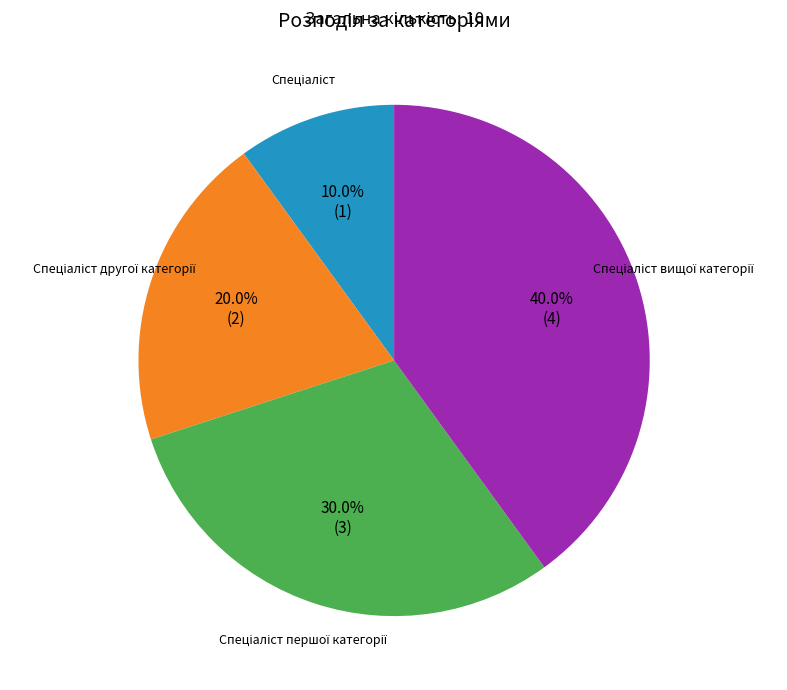

Is there any slice that represents more than half of the pie?

No